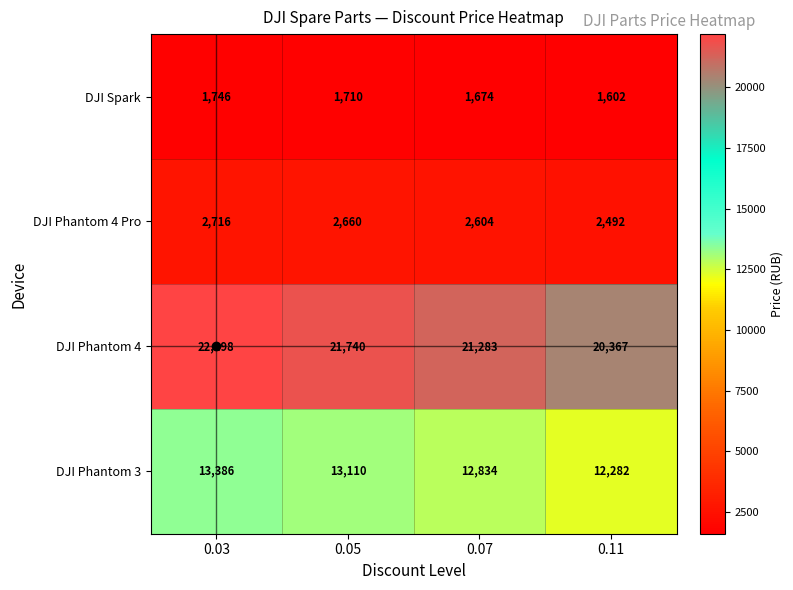

Rank the series at 0.07 from highest to lowest value.

DJI Phantom 4, DJI Phantom 3, DJI Phantom 4 Pro, DJI Spark